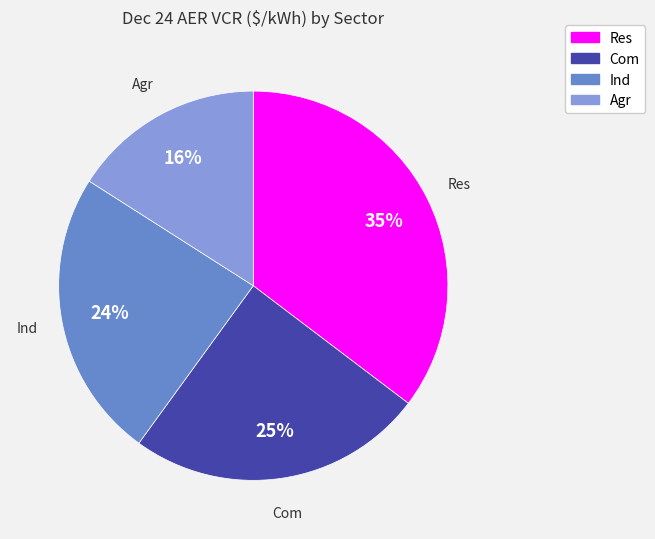

Which slice is the smallest?

Agr